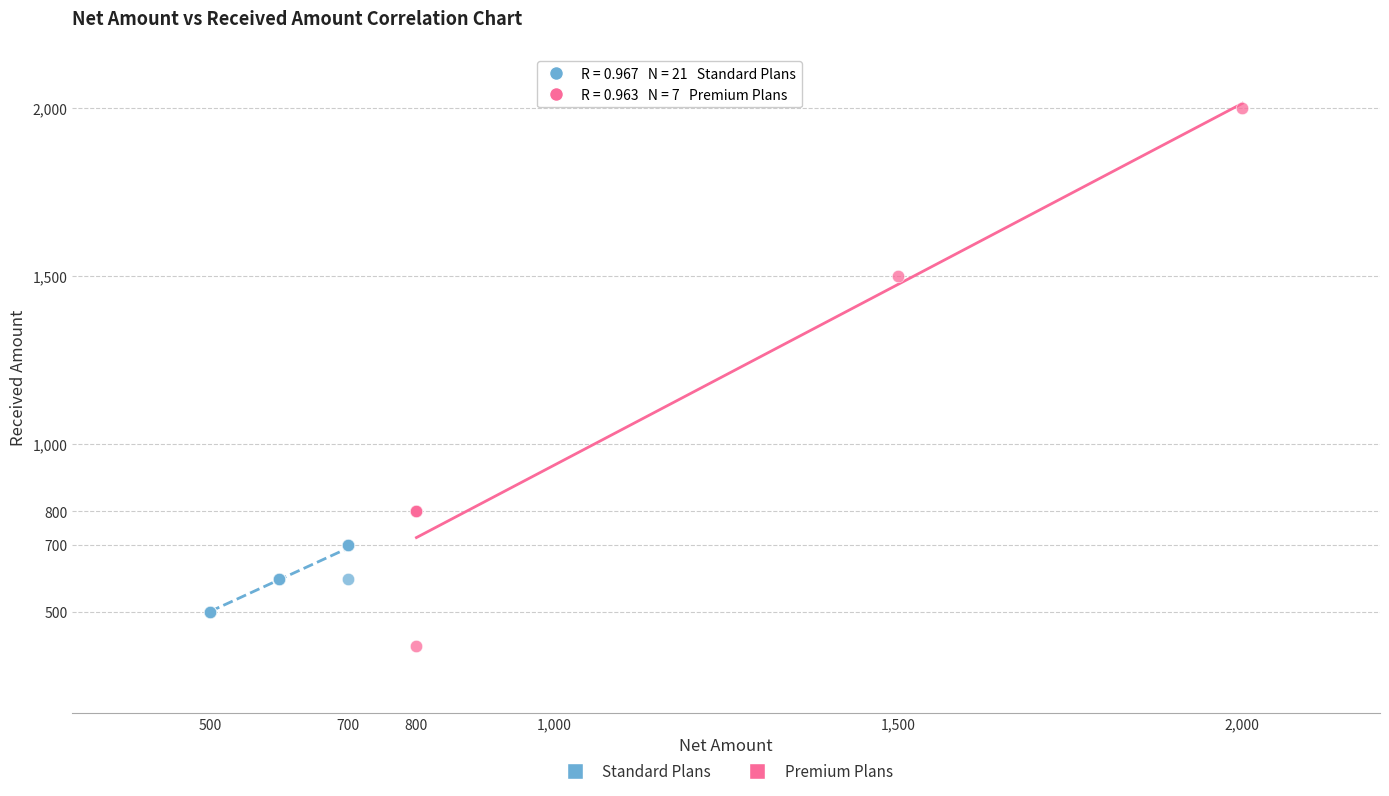

Which series contains the lowest Y value?

Premium Plans